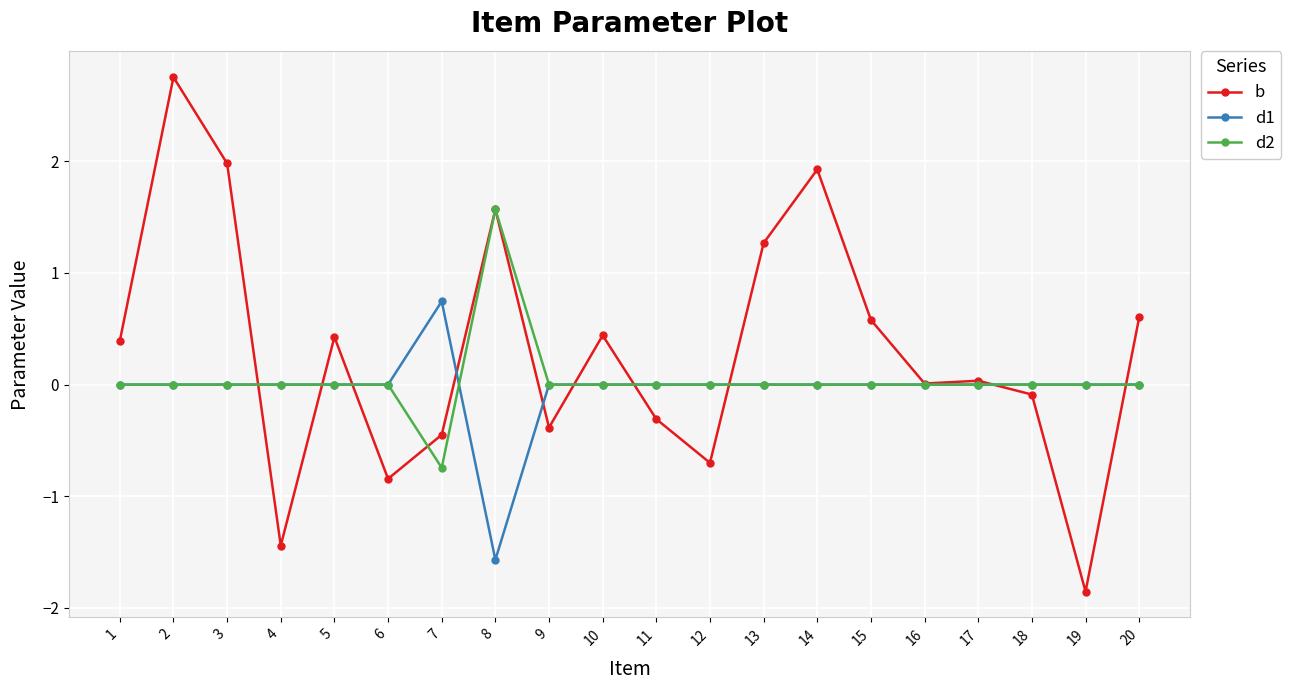

True or false: b has more than 0 interior local peaks.

True